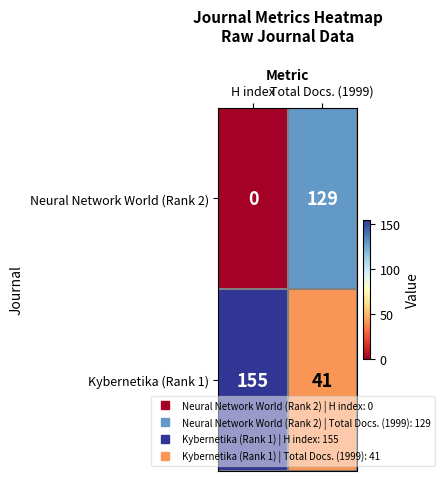

Reading right to left, transcribe all the data shown in this chart.

Neural Network World (Rank 2): 129	0
Kybernetika (Rank 1): 41	155